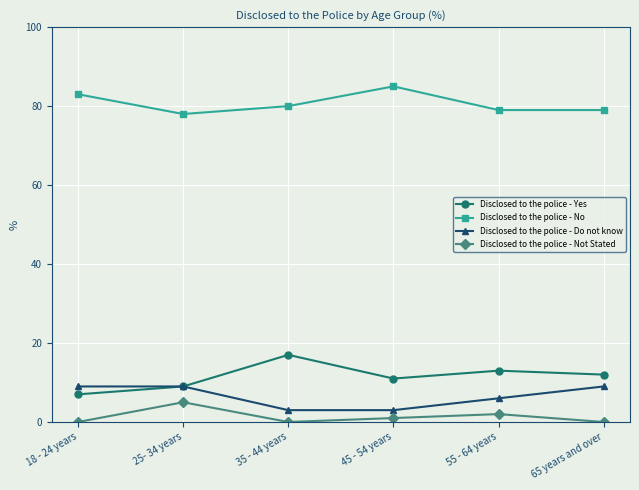

Does the chart display data point markers on the line(s)?

Yes